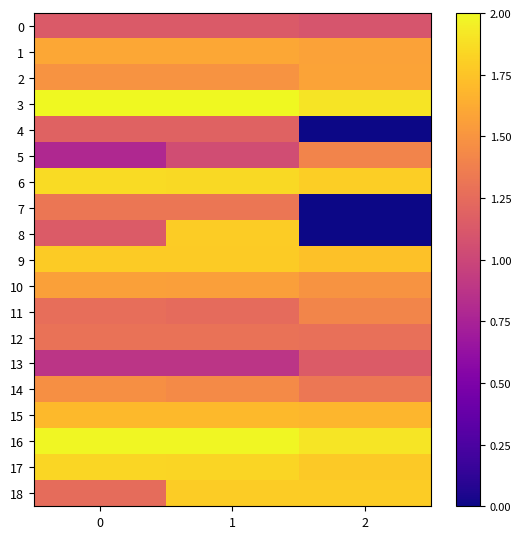

What is the greatest value displayed?

2.0